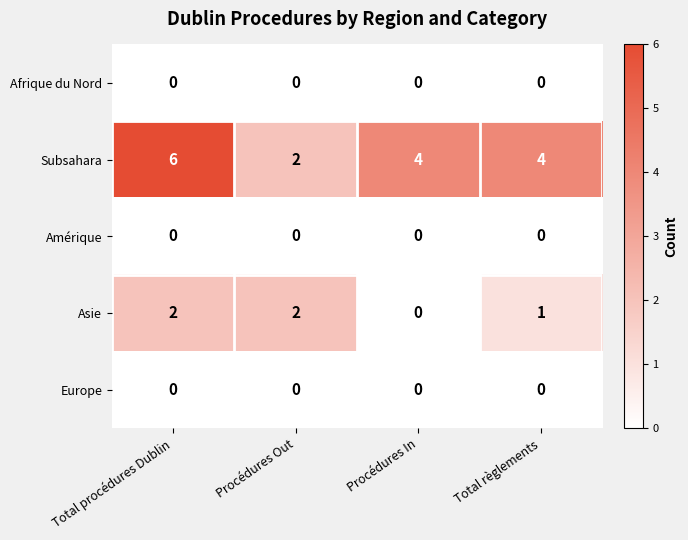

How many Asie values are between 1 and 2?

3